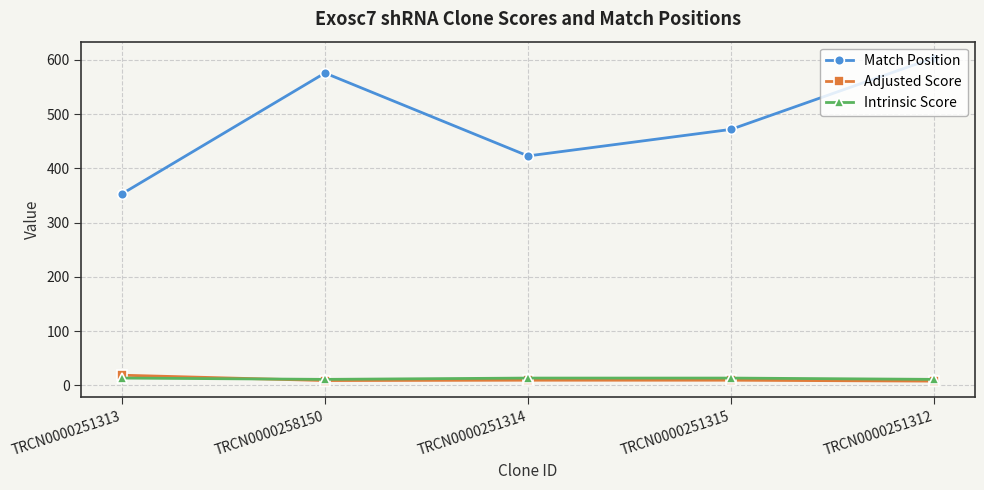

At how many categories does at least one series exceed 236?

5